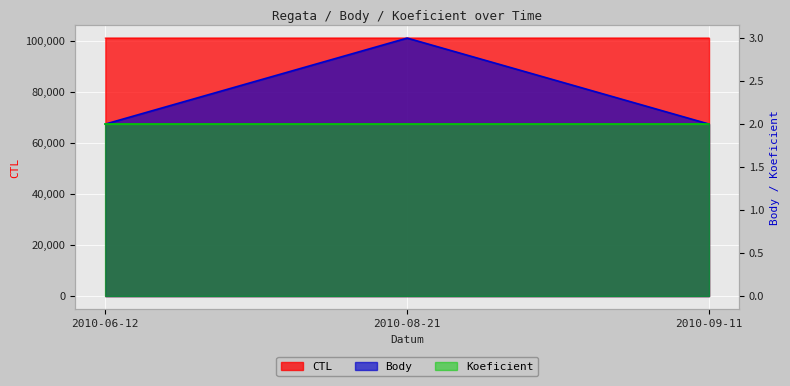

The value of Body at 2010-09-11 is 2. True or false?

True